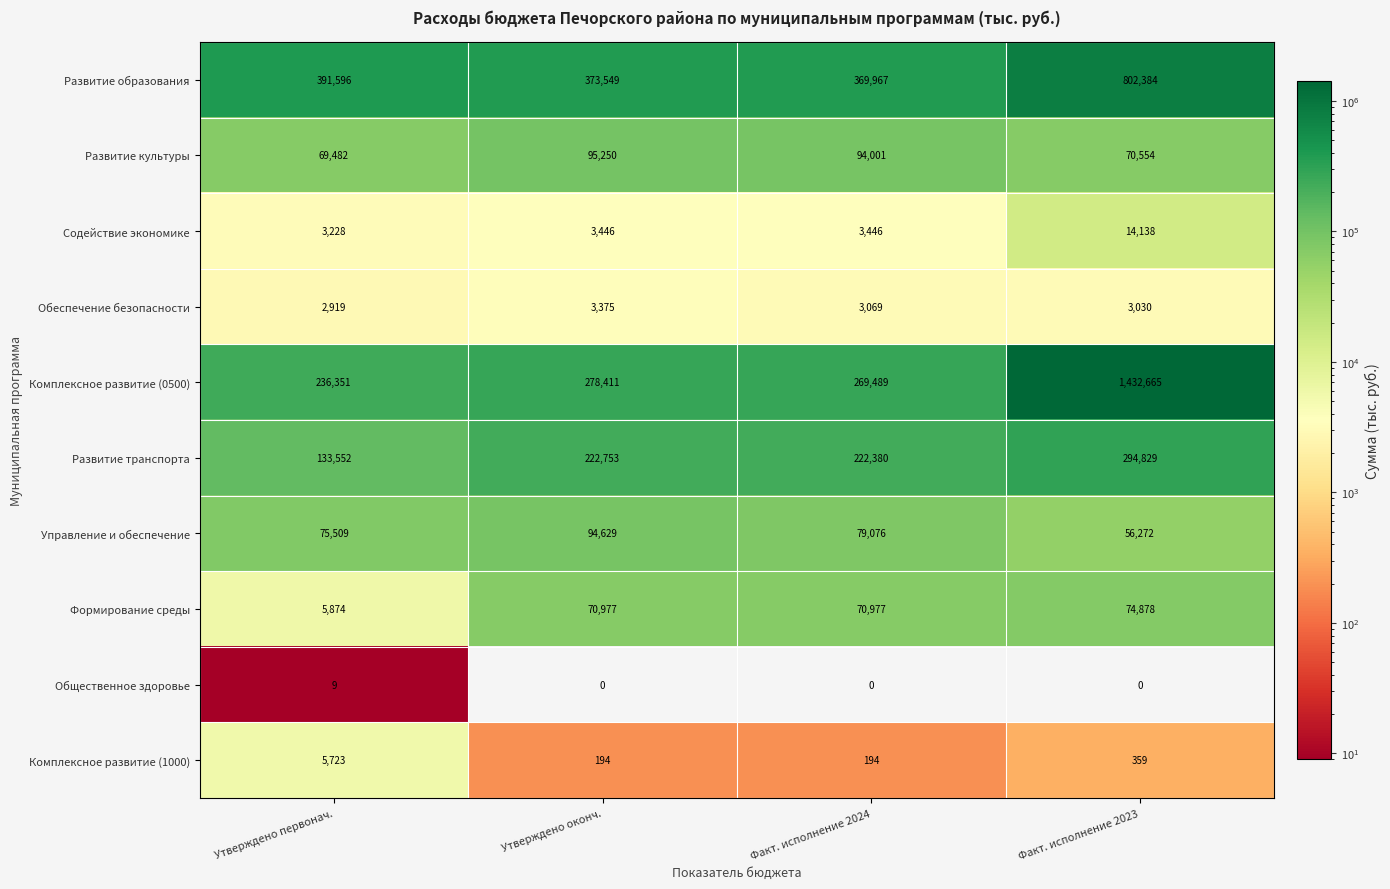

What is the total value across all series at Утверждено первонач.?

924243